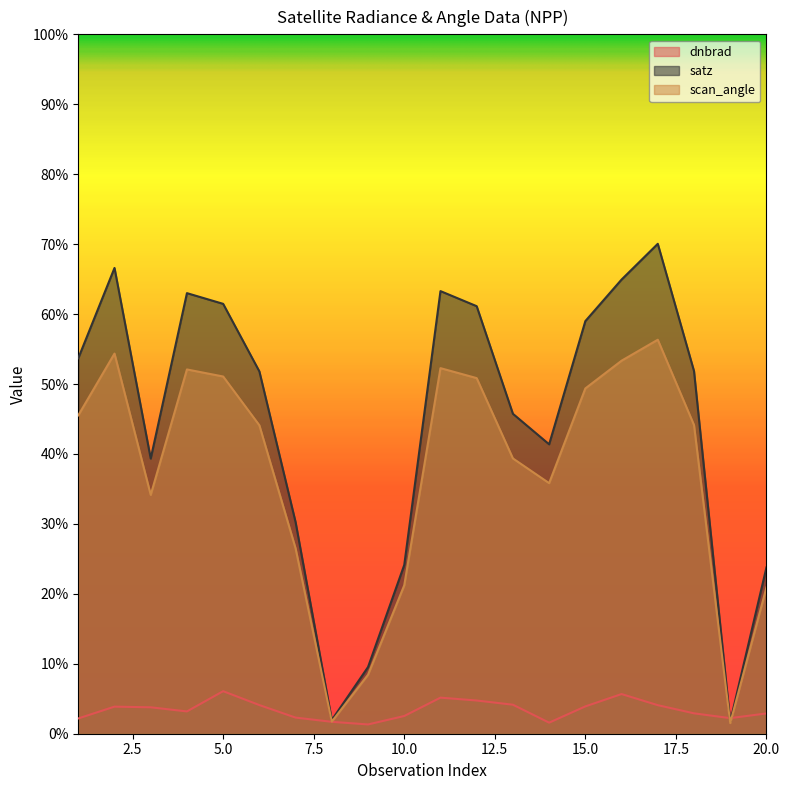

Reading right to left, list all the values displayed in this chart.

dnbrad: 20=2.9	19=2.2	18=2.9	17=4.1	16=5.7	15=3.9	14=1.6	13=4.1	12=4.7	11=5.2	10=2.5	9=1.3	8=1.7	7=2.3	6=4.1	5=6.1	4=3.2	3=3.8	2=3.9	1=2.2
satz: 20=23.8	19=1.7	18=51.9	17=70.0	16=64.9	15=59.0	14=41.4	13=45.7	12=61.1	11=63.3	10=24.1	9=9.5	8=2.0	7=30.2	6=51.8	5=61.5	4=63.0	3=39.3	2=66.6	1=53.7
scan_angle: 20=20.9	19=1.5	18=44.1	17=56.3	16=53.3	15=49.4	14=35.8	13=39.4	12=50.8	11=52.3	10=21.2	9=8.4	8=1.7	7=26.5	6=44.1	5=51.1	4=52.1	3=34.2	2=54.4	1=45.5